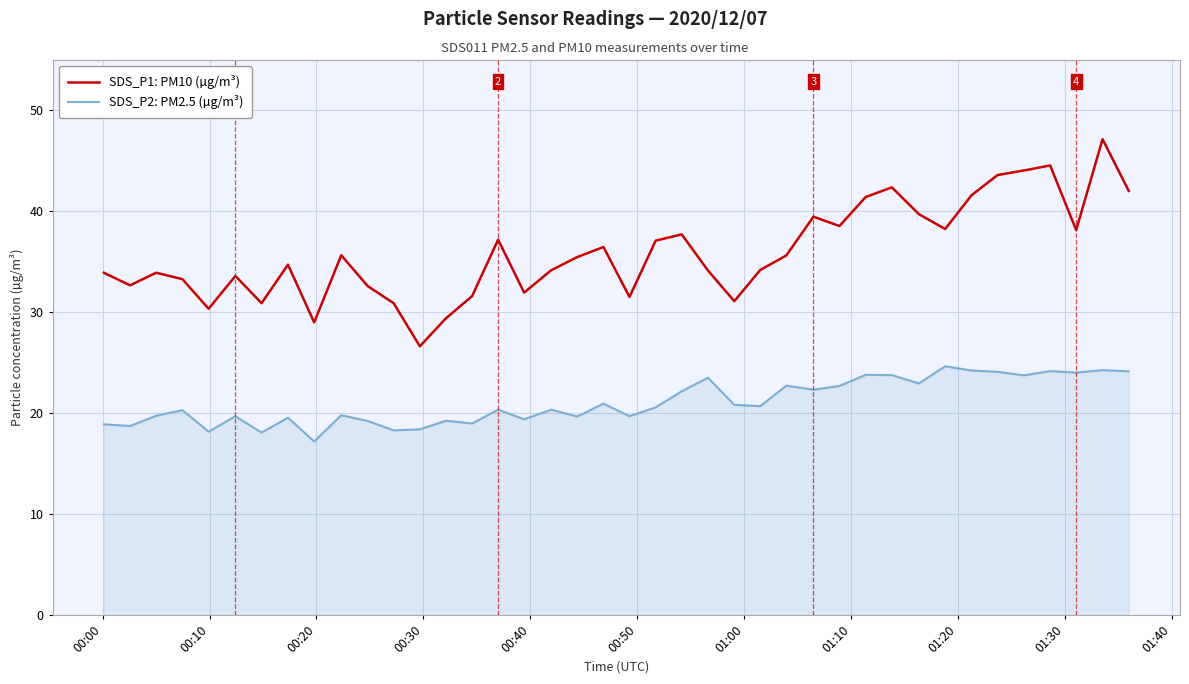

Which series has the largest range (max minus min)?

SDS_P1: PM10 (µg/m³)